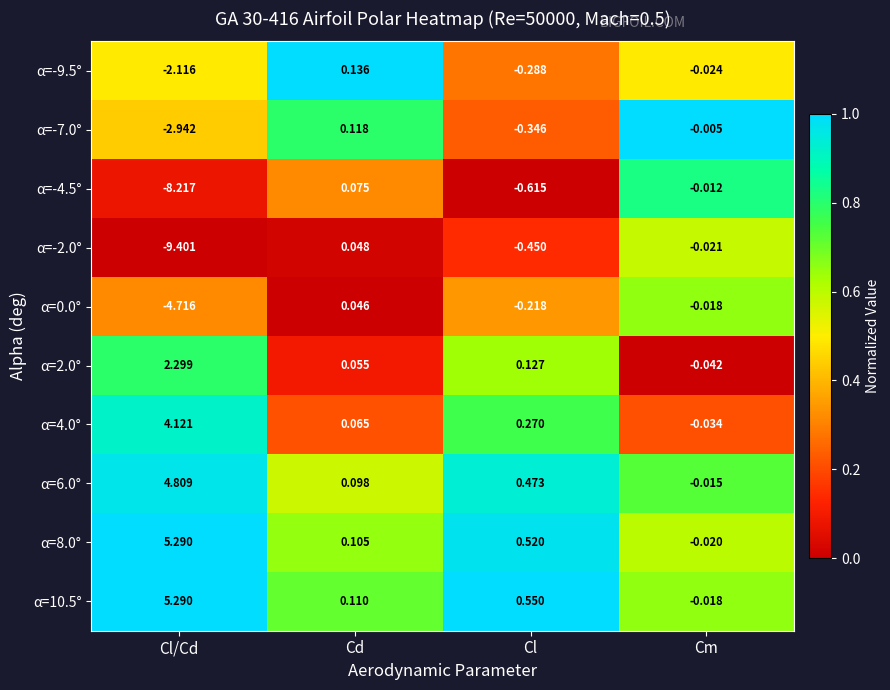

How many categories are shown in the chart?

4